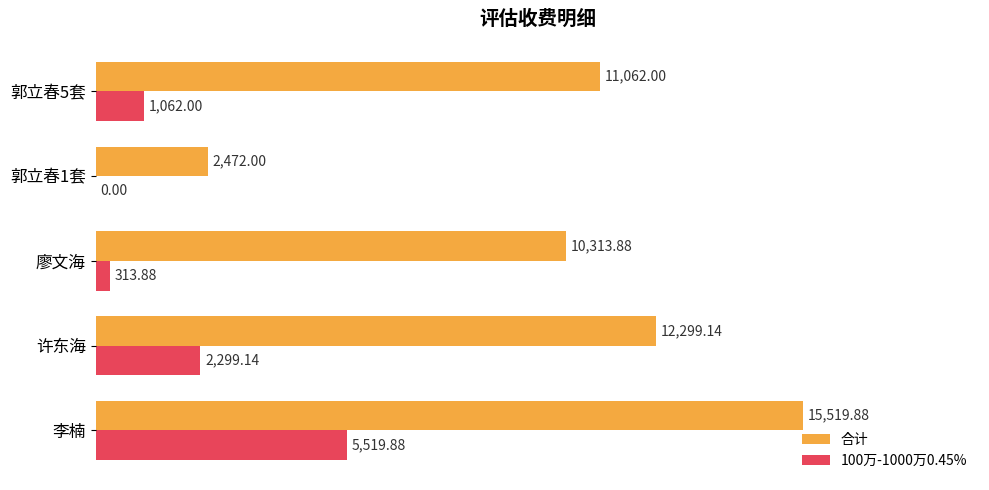

What is the highest value of the 合计 series?

15519.9